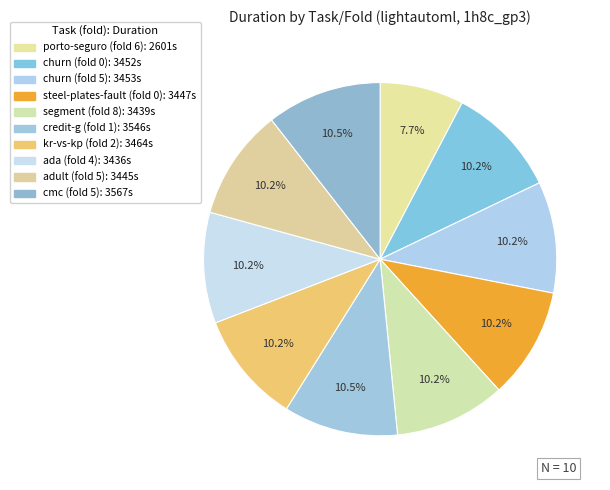

How many slices are in this pie chart?

10